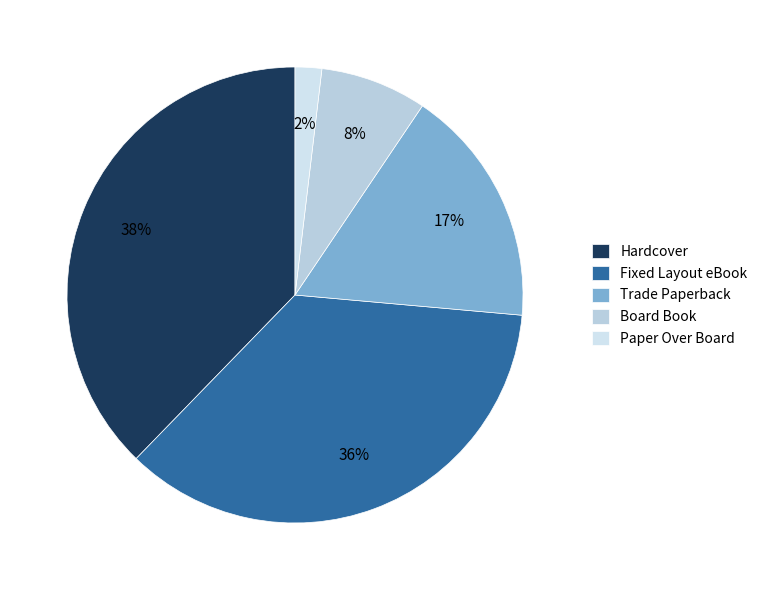

To the nearest percent, what percentage of the pie is Fixed Layout eBook?

36%